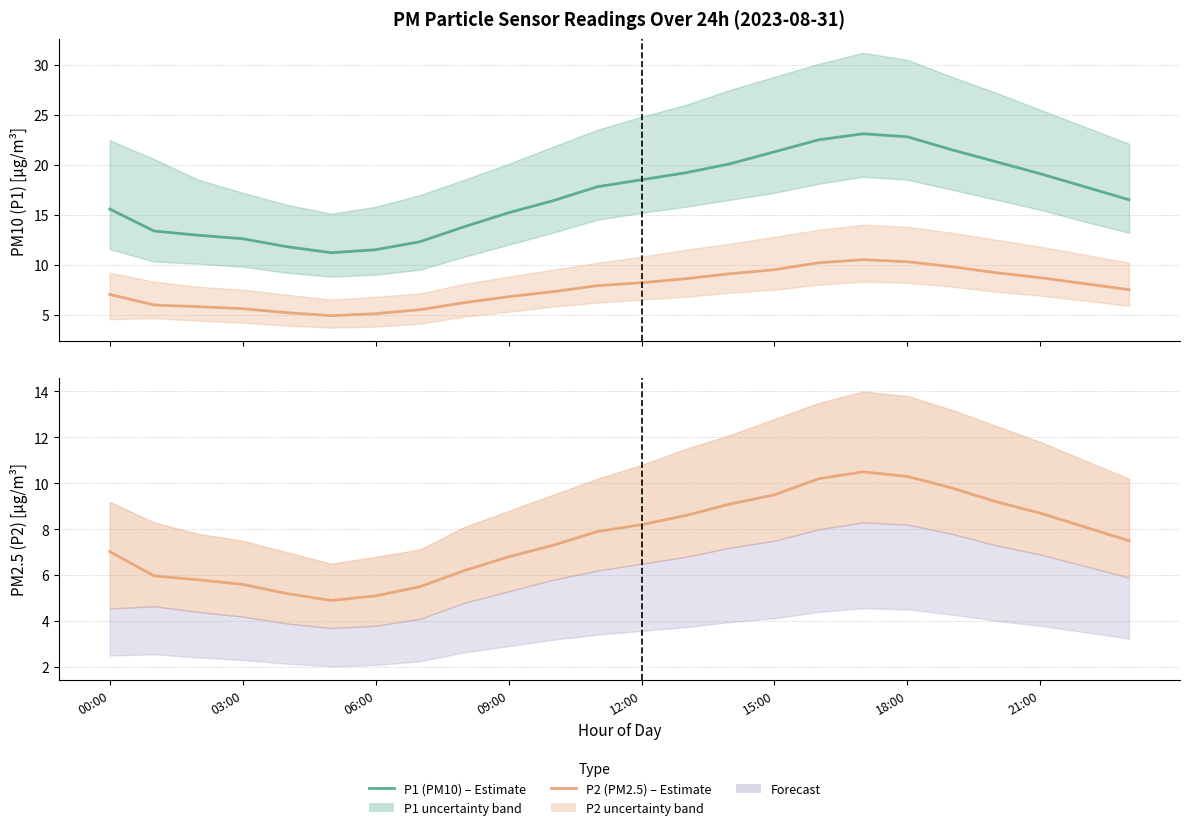

How many data points in P2 (PM2.5) are above 7?

15